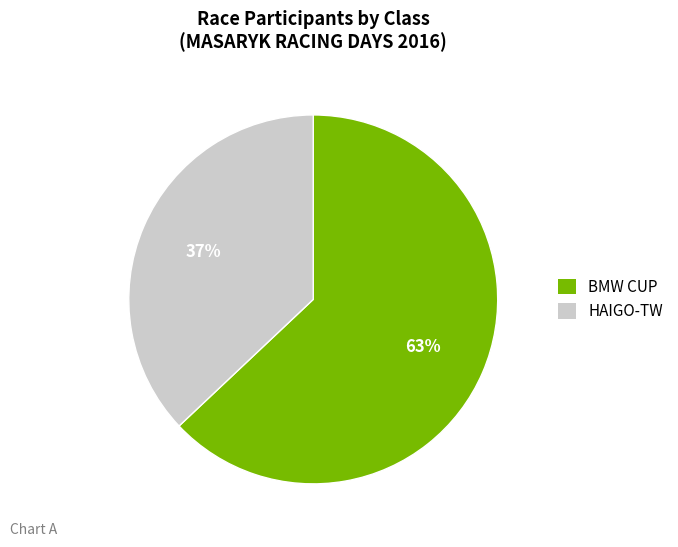

Is there any slice that represents more than half of the pie?

Yes